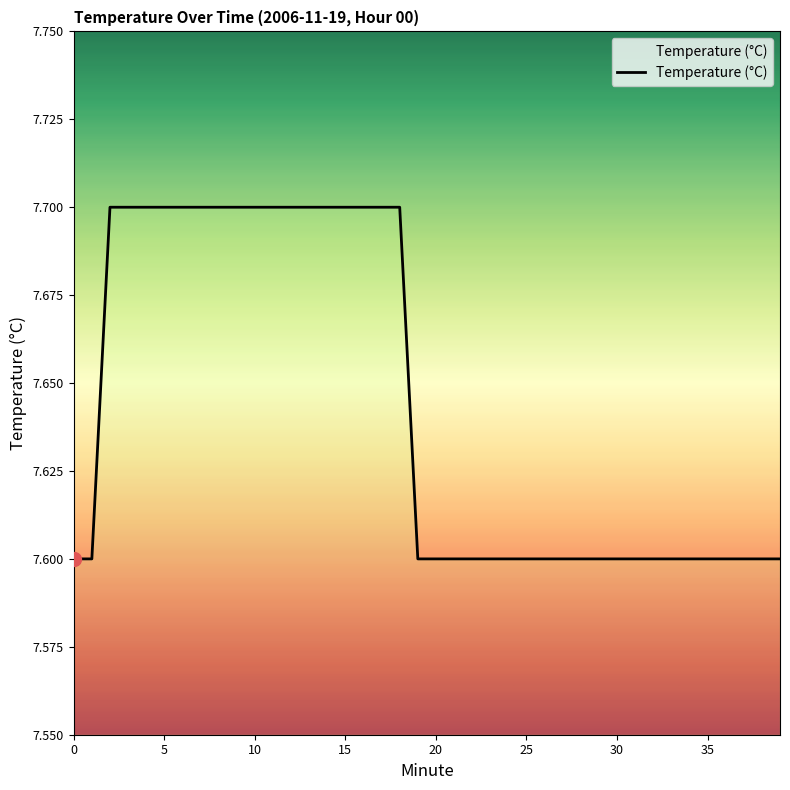

How many distinct data groups are displayed?

1